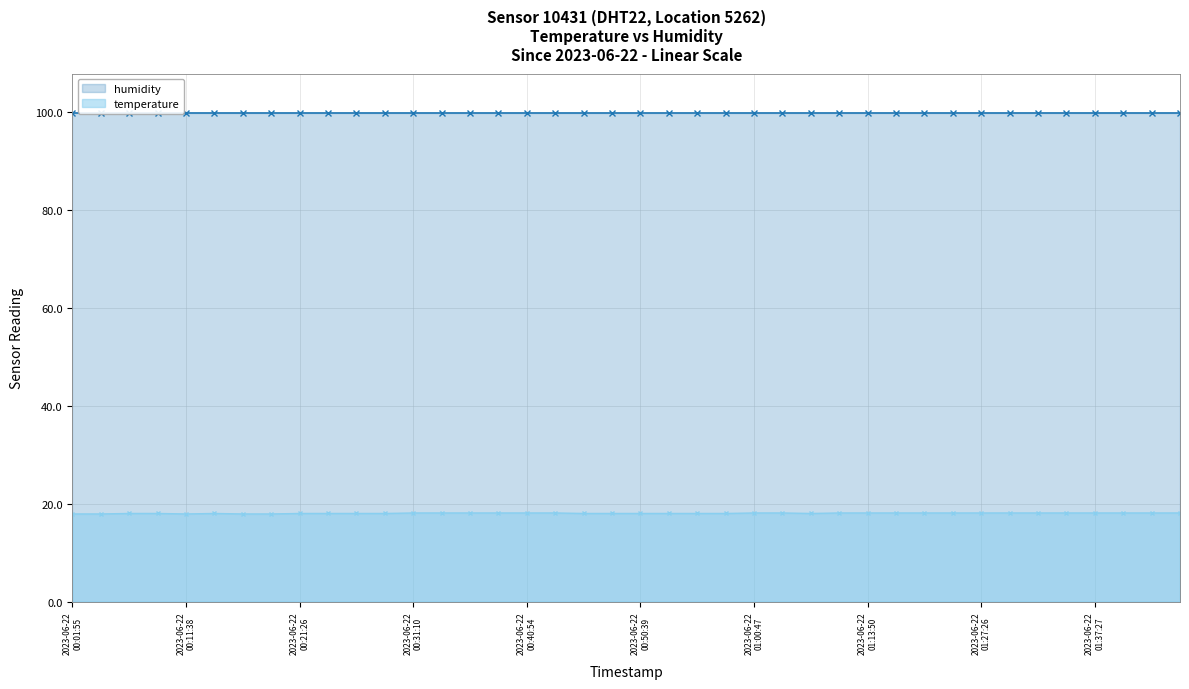

Rank the categories by value from lowest to highest.

2023-06-22T00:01:55, 2023-06-22T00:04:21, 2023-06-22T00:11:38, 2023-06-22T00:16:32, 2023-06-22T00:18:58, 2023-06-22T00:06:46, 2023-06-22T00:09:12, 2023-06-22T00:14:04, 2023-06-22T00:21:26, 2023-06-22T00:23:52, 2023-06-22T00:26:18, 2023-06-22T00:28:44, 2023-06-22T00:45:46, 2023-06-22T00:48:12, 2023-06-22T00:50:39, 2023-06-22T00:53:07, 2023-06-22T00:55:46, 2023-06-22T00:58:17, 2023-06-22T01:05:40, 2023-06-22T00:31:10, 2023-06-22T00:33:35, 2023-06-22T00:36:01, 2023-06-22T00:38:28, 2023-06-22T00:40:54, 2023-06-22T00:43:20, 2023-06-22T01:00:47, 2023-06-22T01:03:13, 2023-06-22T01:11:10, 2023-06-22T01:13:50, 2023-06-22T01:17:04, 2023-06-22T01:22:01, 2023-06-22T01:24:40, 2023-06-22T01:27:26, 2023-06-22T01:29:56, 2023-06-22T01:32:31, 2023-06-22T01:35:00, 2023-06-22T01:37:27, 2023-06-22T01:39:54, 2023-06-22T01:42:21, 2023-06-22T01:44:47